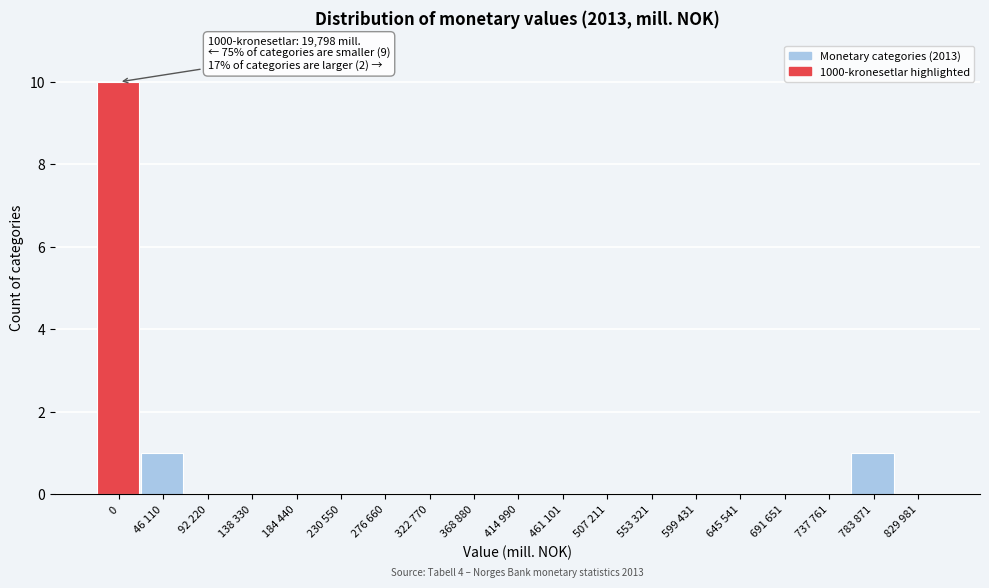

Reading right to left, extract all data points from this chart.

829 981=0	783 871=1	737 761=0	691 651=0	645 541=0	599 431=0	553 321=0	507 211=0	461 101=0	414 990=0	368 880=0	322 770=0	276 660=0	230 550=0	184 440=0	138 330=0	92 220=0	46 110=1	0=10